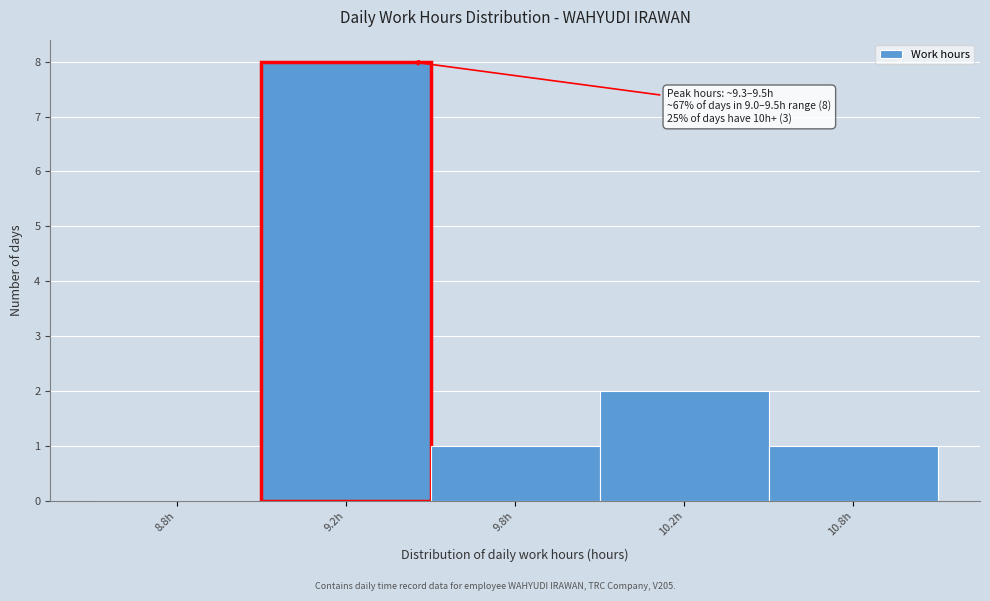

Reading left to right, transcribe all the data shown in this chart.

8.8h=0	9.2h=8	9.8h=1	10.2h=2	10.8h=1